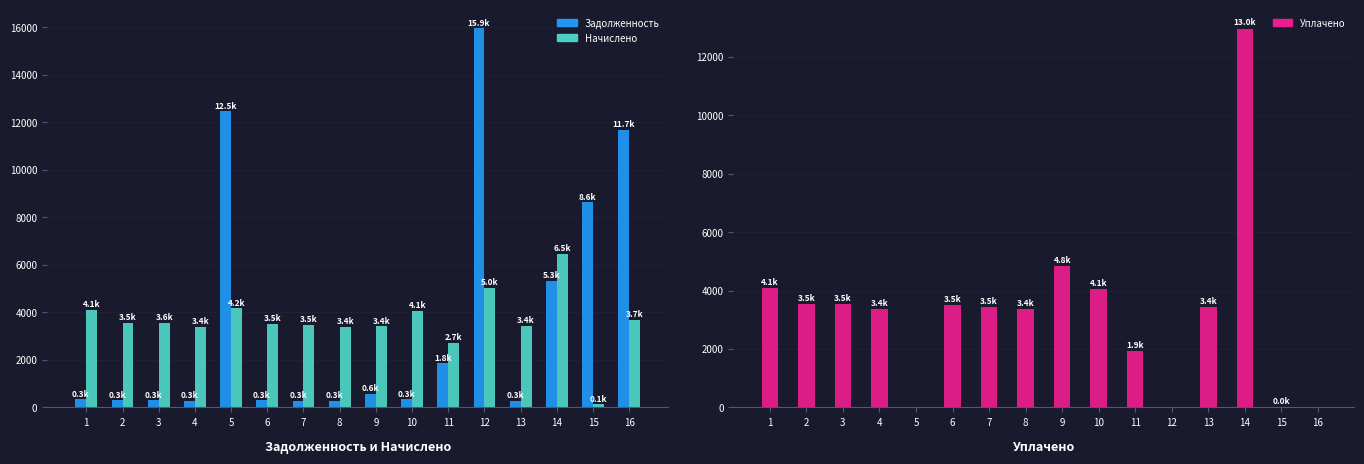

List the series in order of their overall mean, lowest first.

uplacheno, nachisleno, zadoljennost